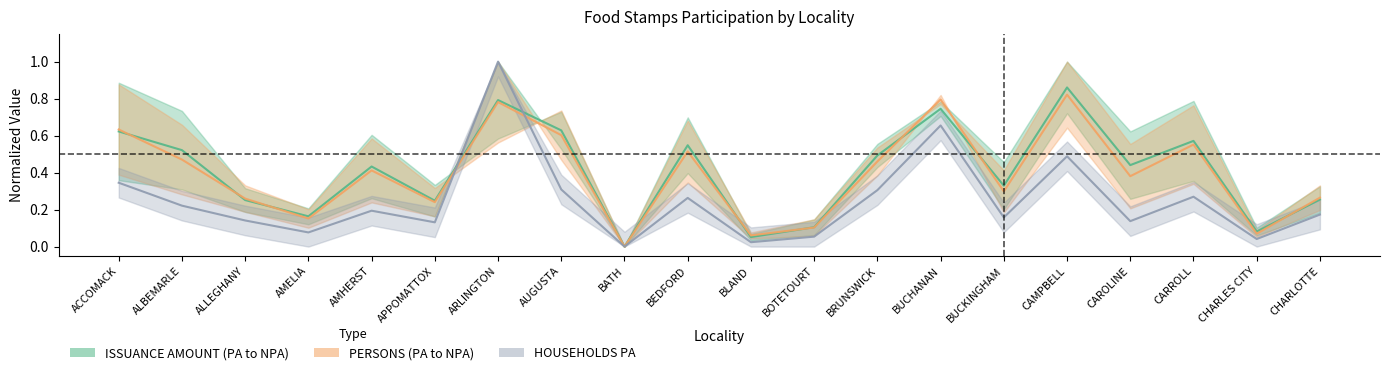

Which series has the widest spread of values?

HOUSEHOLDS PA mid